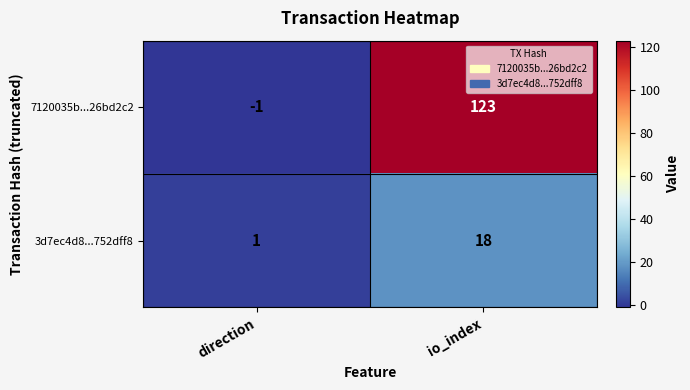

What is the greatest value displayed?

123